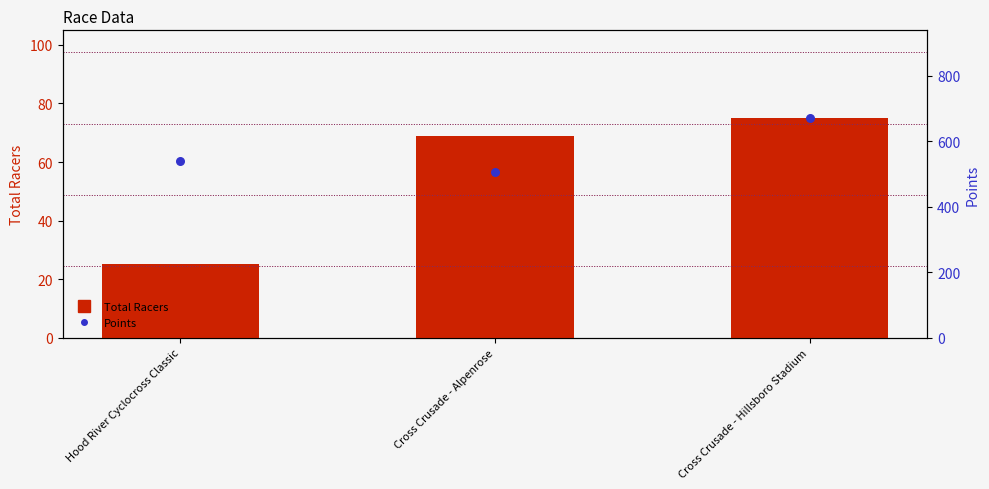

What is the total value across all series at Hood River Cyclocross Classic?

565.0